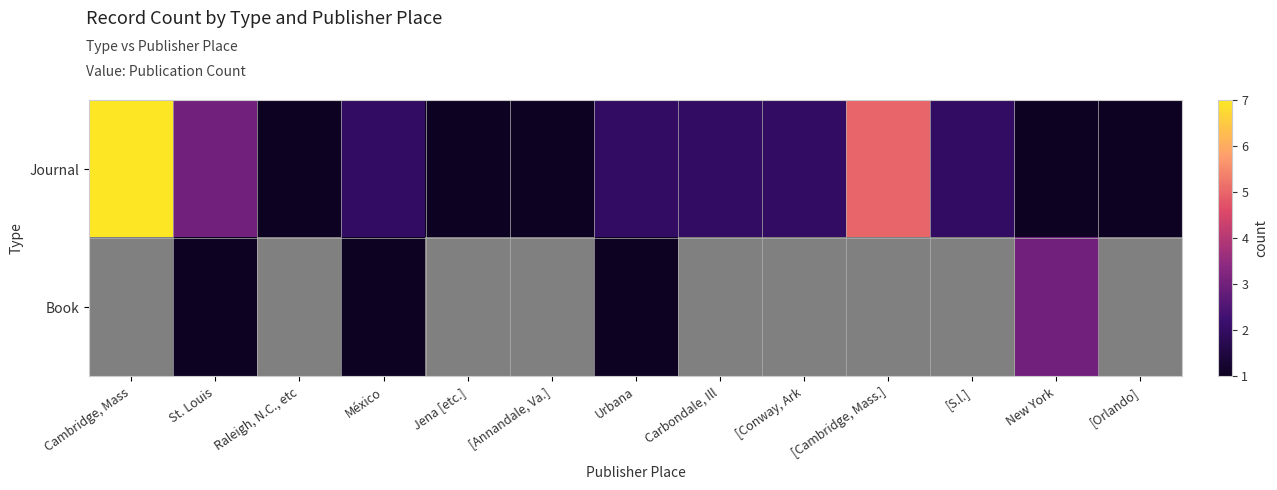

At which label does Journal first exceed 2?

Cambridge, Mass